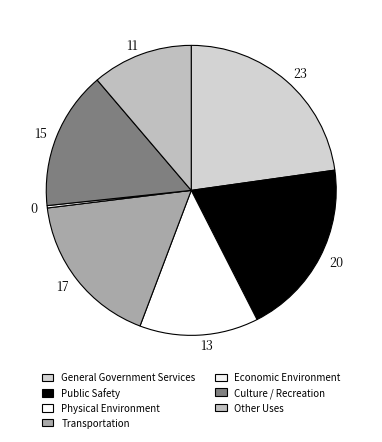

What is the total percentage of Public Safety and Culture / Recreation?

35.2%